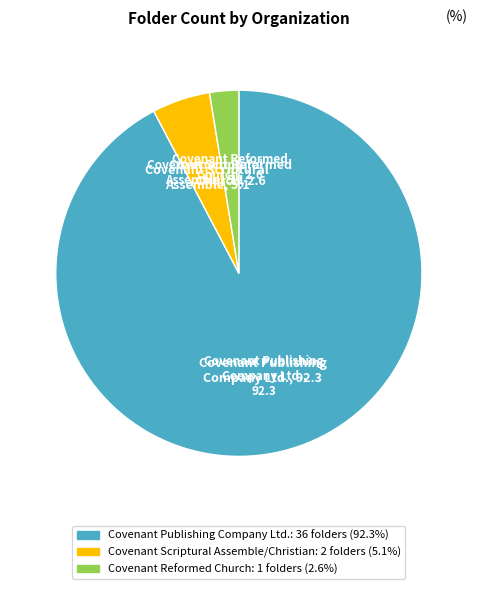

Does any single category account for the majority?

Yes